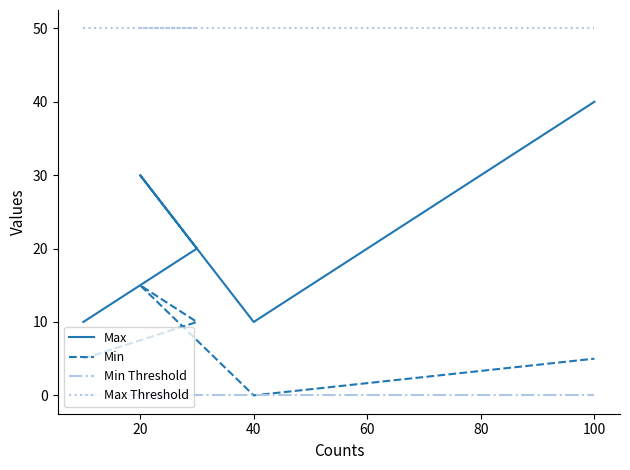

What is the average value of the Min series?

7